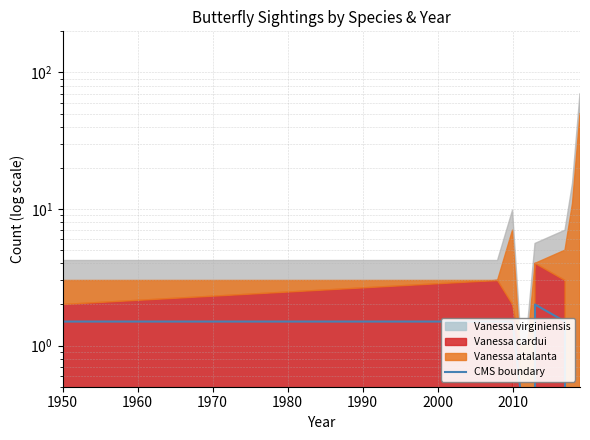

True or false: the data shows -1.4 at 1990.

False